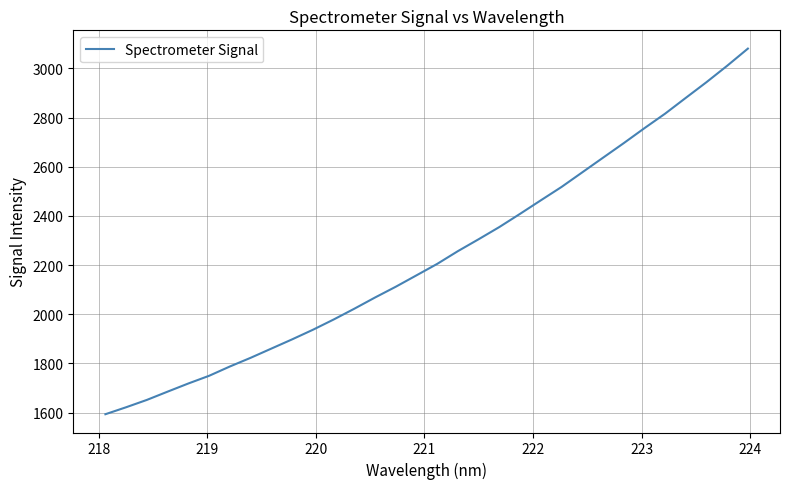

What is the maximum value shown in the chart?

3080.6